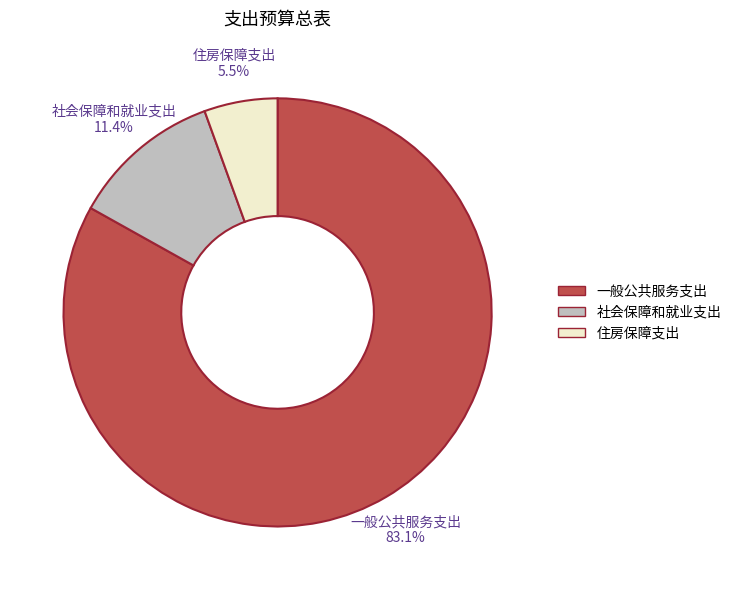

What is the ratio of the value at 一般公共服务支出 to the value at 社会保障和就业支出?

7.3